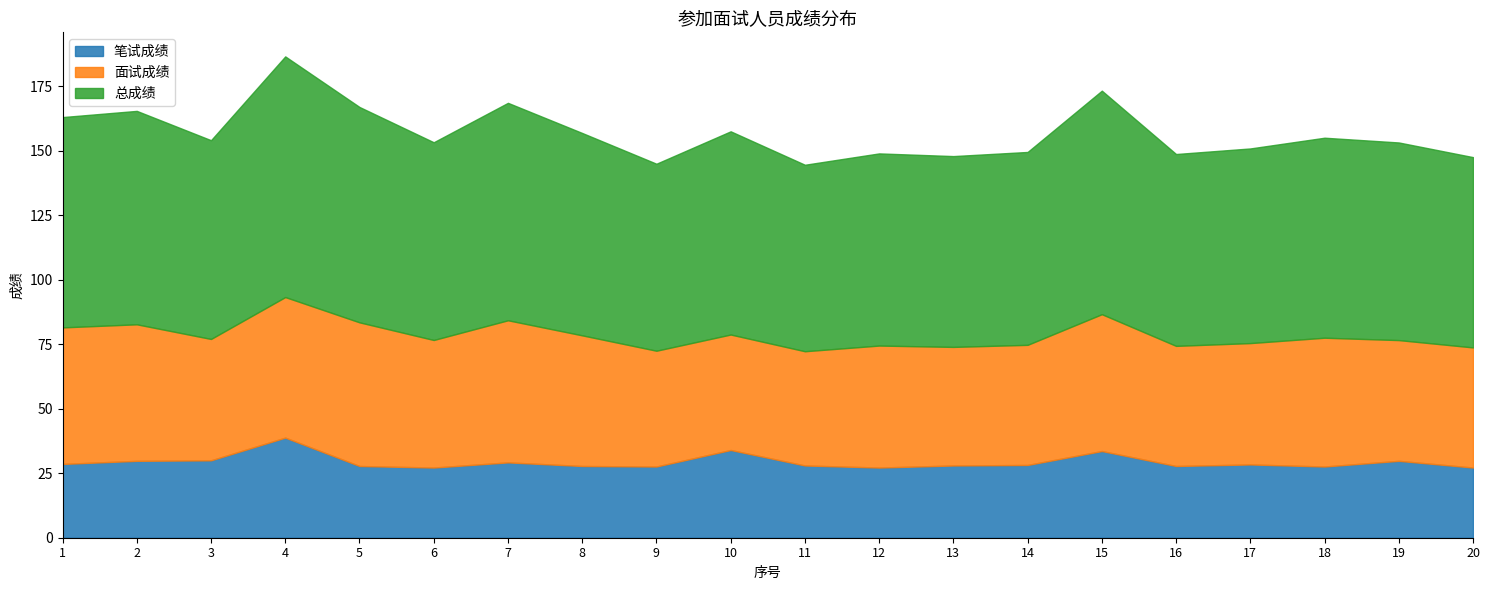

True or false: 笔试成绩 and 面试成绩 intersect in this chart.

False